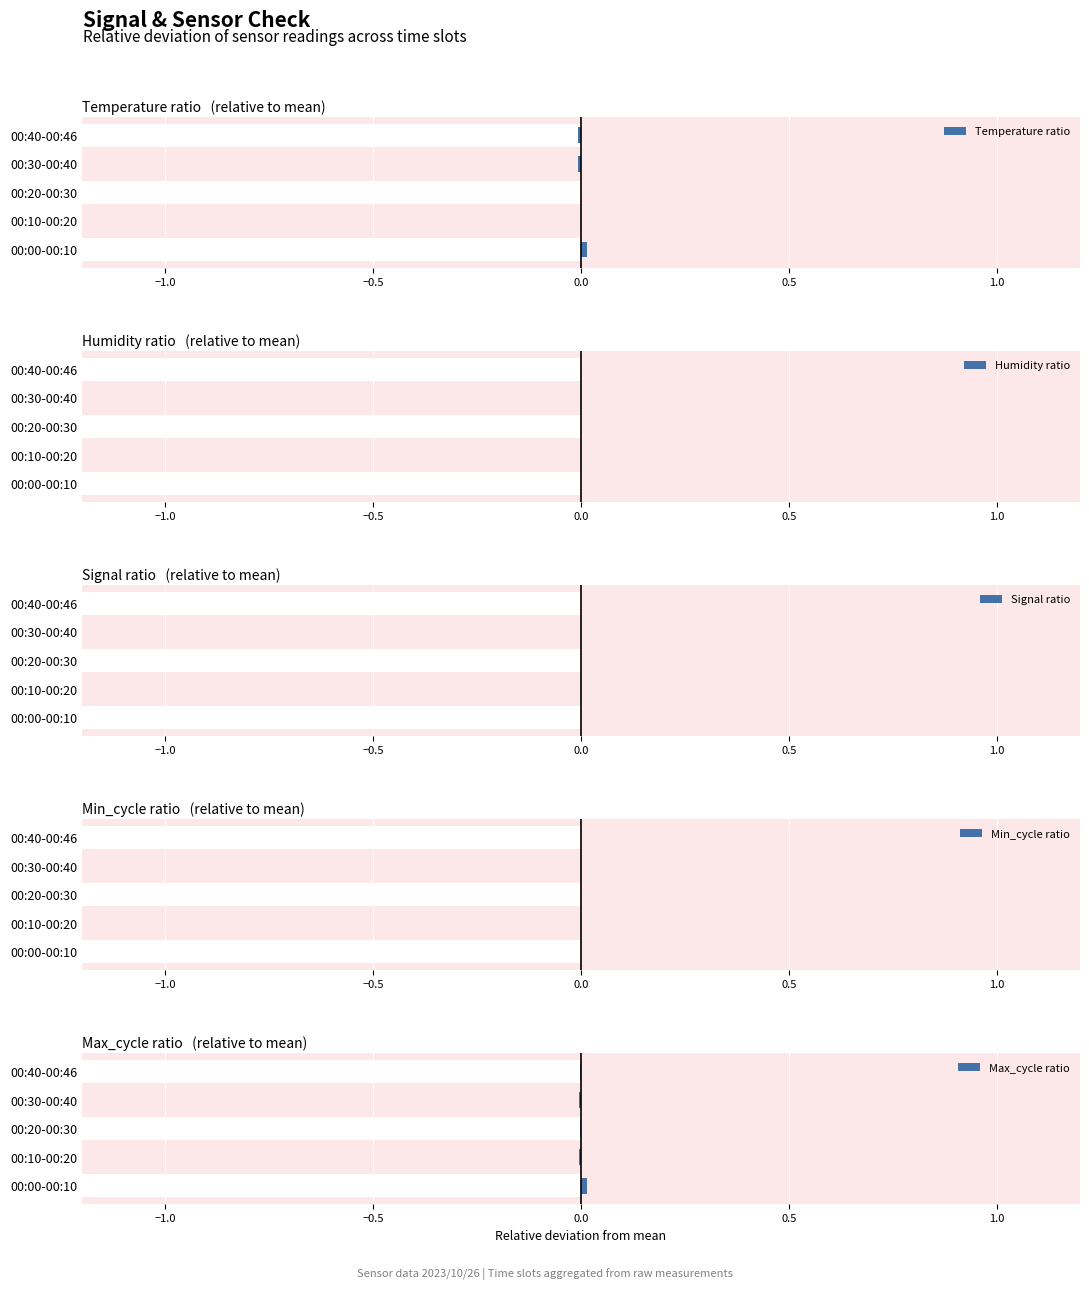

Does the chart contain any negative values?

Yes